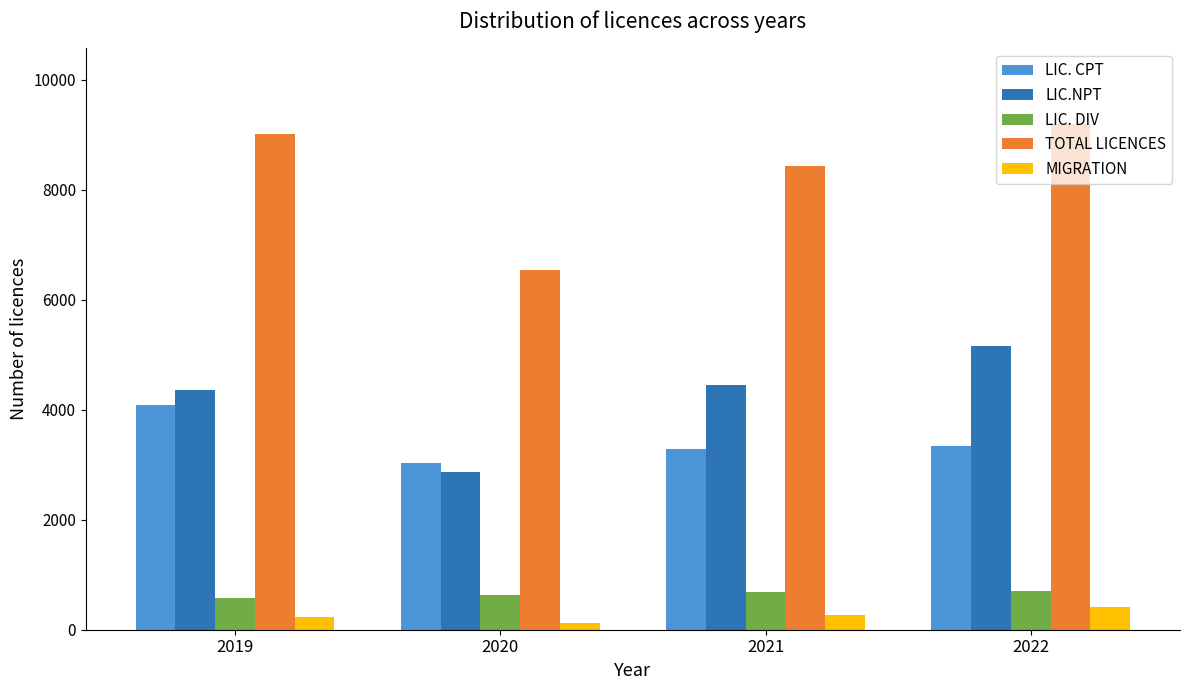

What is the total value across all series at 2022?

18793